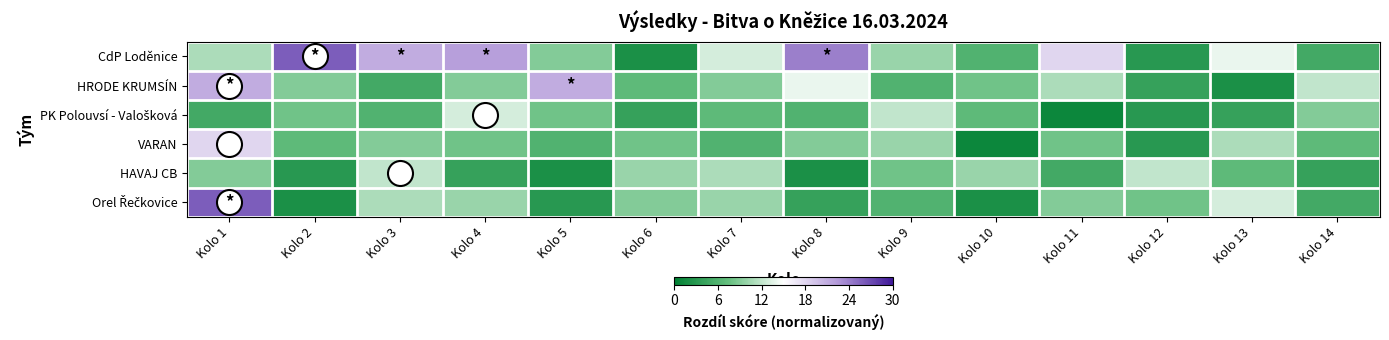

List the series in order of their peak value, highest first.

CdP Loděnice, Orel Řečkovice, HRODE KRUMSÍN, VARAN, PK Polouvsí - Valošková, HAVAJ CB